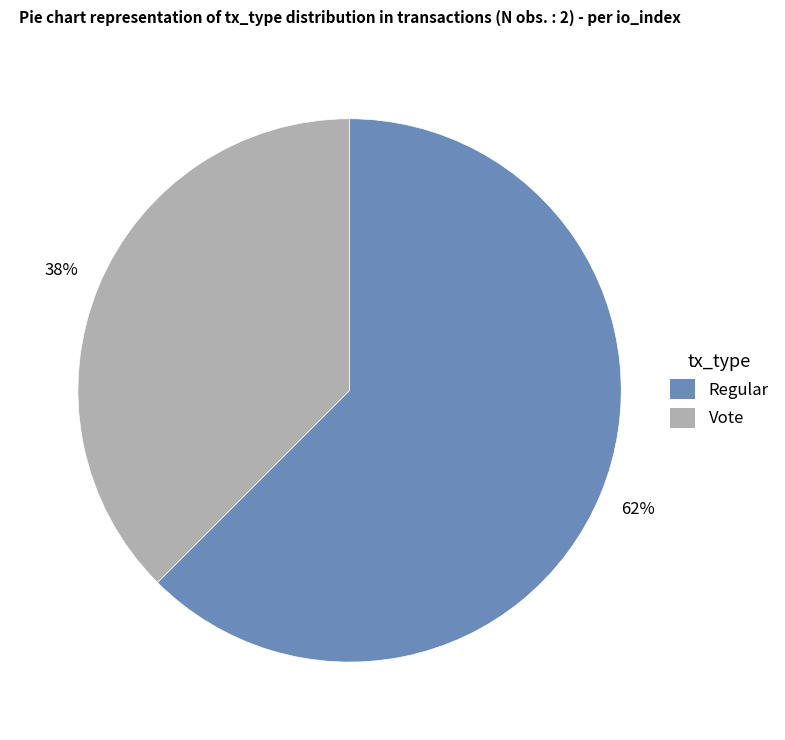

Which slice is the smallest?

Vote